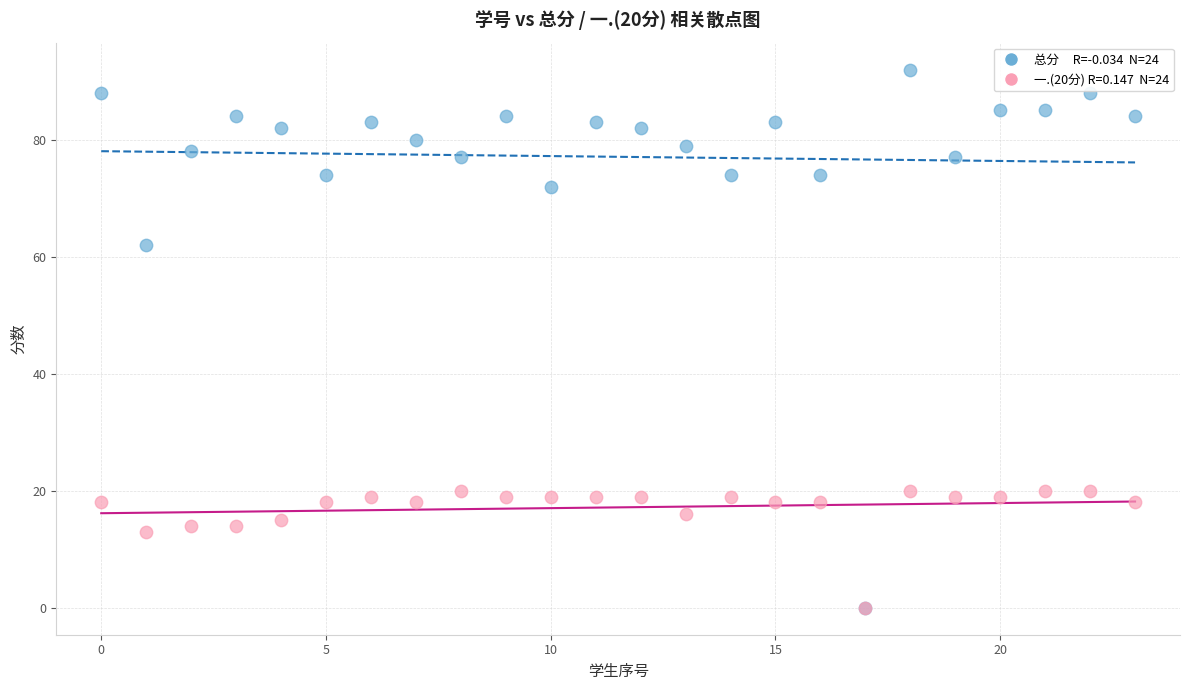

Across all series, what Y value is closest to 46?

62